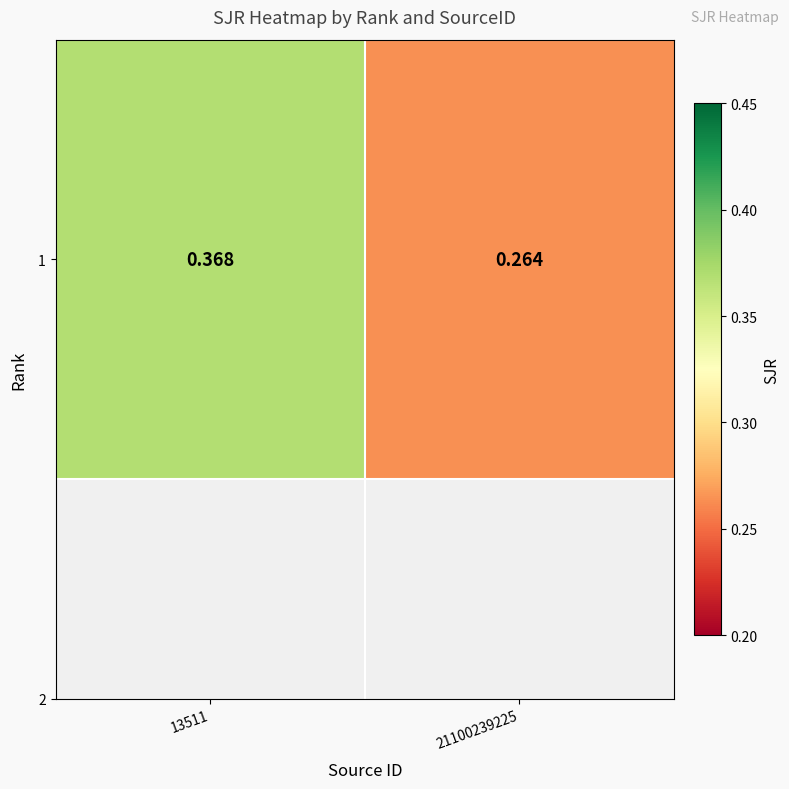

The chart shows a value of 0.1 at 13511. True or false?

False